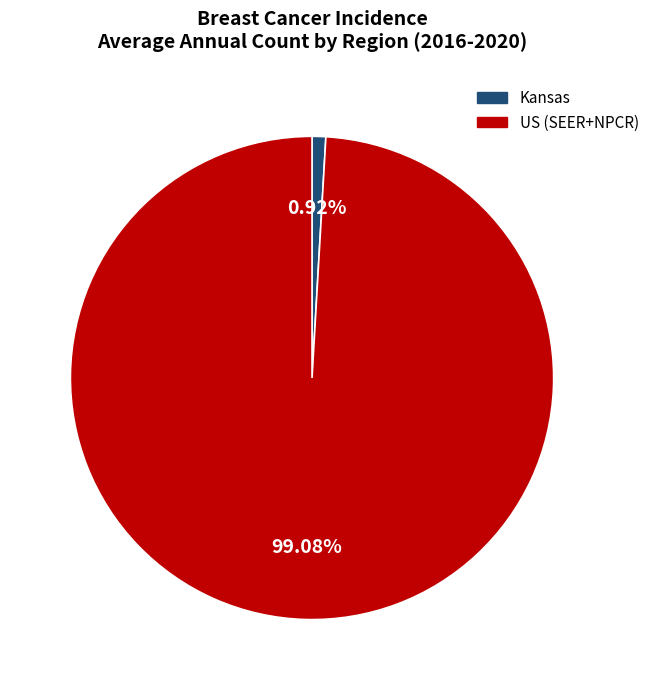

How many segments does this pie chart have?

2